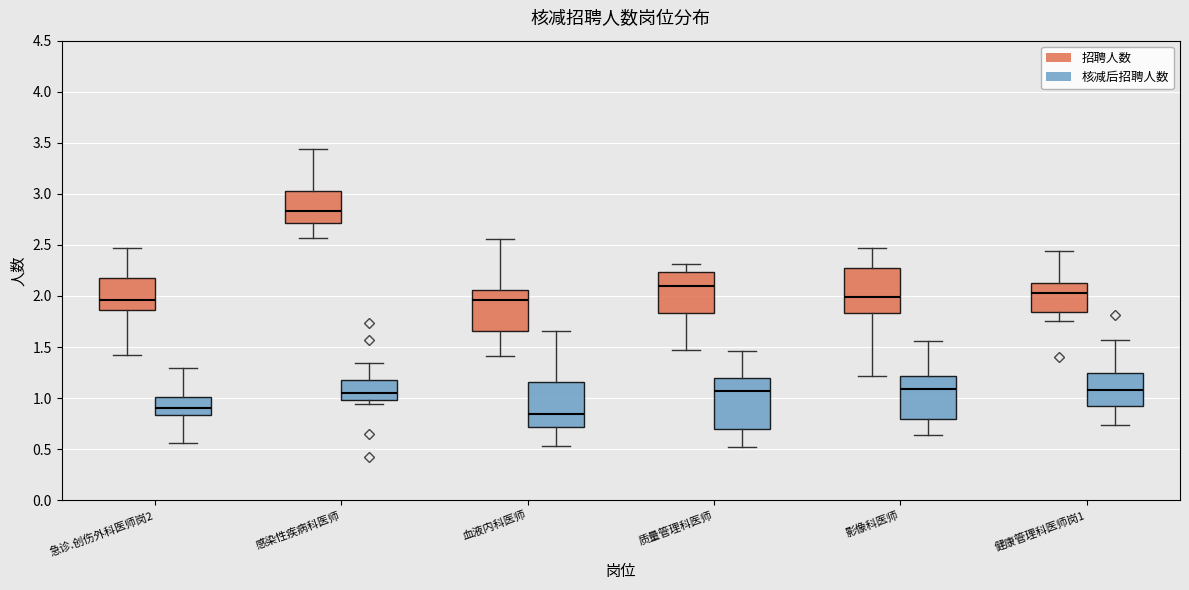

Reading left to right, read every box against the y-axis: the position of its median line, the range the box covers, and the ends of its whiskers. The values are not printed on the chart, so give them approximately, as read against the axis.

急诊.创伤外科医师岗2 (招聘人数): median 1.95, box 1.85 to 2.20, whiskers 1.45 to 2.45
急诊.创伤外科医师岗2 (核减后招聘人数): median 0.90, box 0.85 to 1.00, whiskers 0.55 to 1.30
感染性疾病科医师 (招聘人数): median 2.85, box 2.70 to 3.05, whiskers 2.55 to 3.45
感染性疾病科医师 (核减后招聘人数): median 1.05, box 1.00 to 1.15, whiskers 0.95 to 1.35
血液内科医师 (招聘人数): median 1.95, box 1.65 to 2.05, whiskers 1.40 to 2.55
血液内科医师 (核减后招聘人数): median 0.85, box 0.70 to 1.15, whiskers 0.55 to 1.65
质量管理科医师 (招聘人数): median 2.10, box 1.85 to 2.25, whiskers 1.45 to 2.30
质量管理科医师 (核减后招聘人数): median 1.05, box 0.70 to 1.20, whiskers 0.50 to 1.45
影像科医师 (招聘人数): median 2.00, box 1.85 to 2.25, whiskers 1.20 to 2.45
影像科医师 (核减后招聘人数): median 1.10, box 0.80 to 1.20, whiskers 0.65 to 1.55
健康管理科医师岗1 (招聘人数): median 2.05, box 1.85 to 2.15, whiskers 1.75 to 2.45
健康管理科医师岗1 (核减后招聘人数): median 1.10, box 0.90 to 1.25, whiskers 0.75 to 1.55